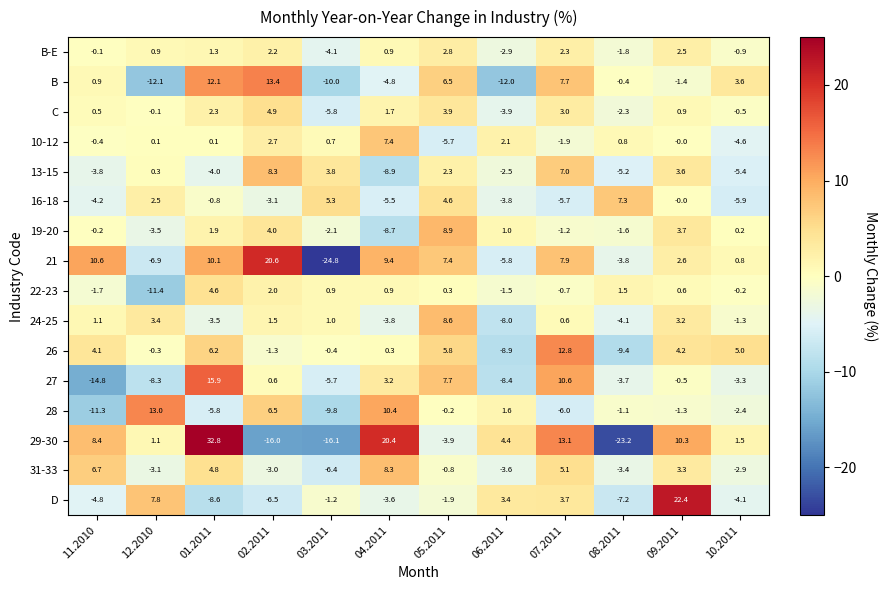

Which category has the highest value in the 13-15 series?

02.2011